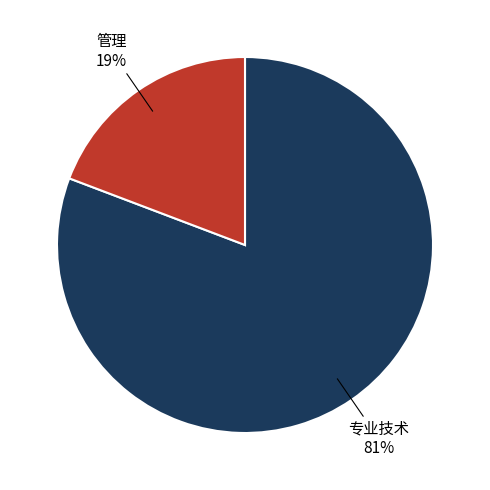

To the nearest percent, what percentage of the pie is 管理?

19%